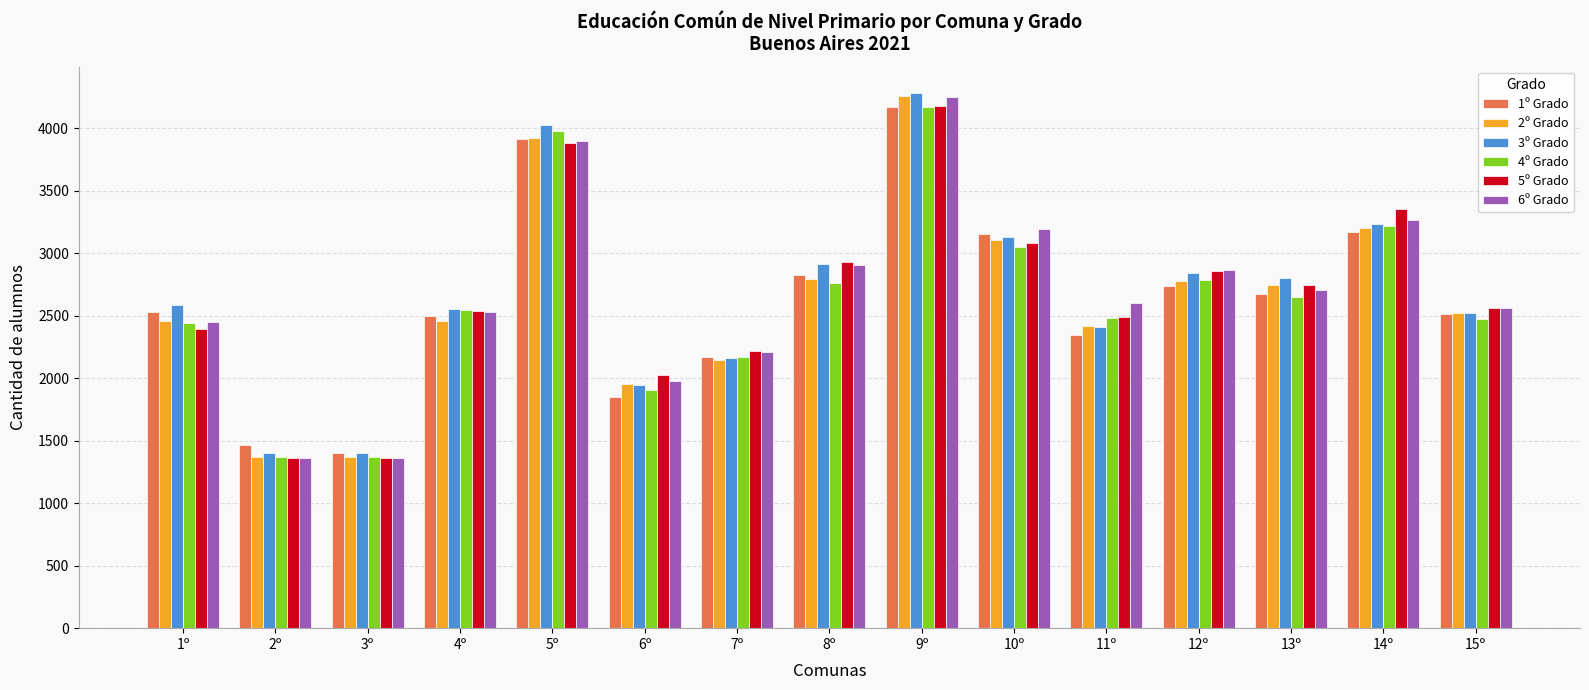

Where does the 6º Grado series first go above 2598?

5º